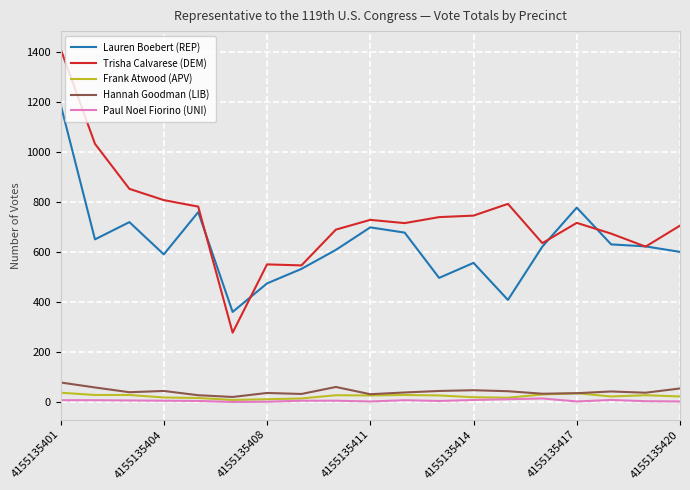

Which series has the widest spread of values?

Trisha Calvarese (DEM)